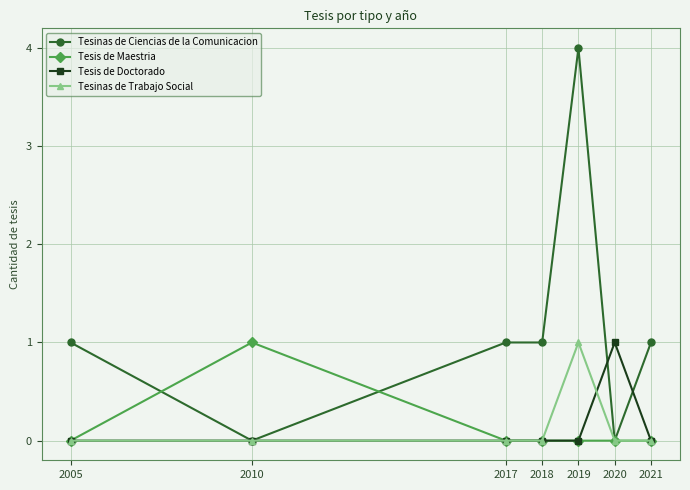

Which category has the highest value across all series?

2019